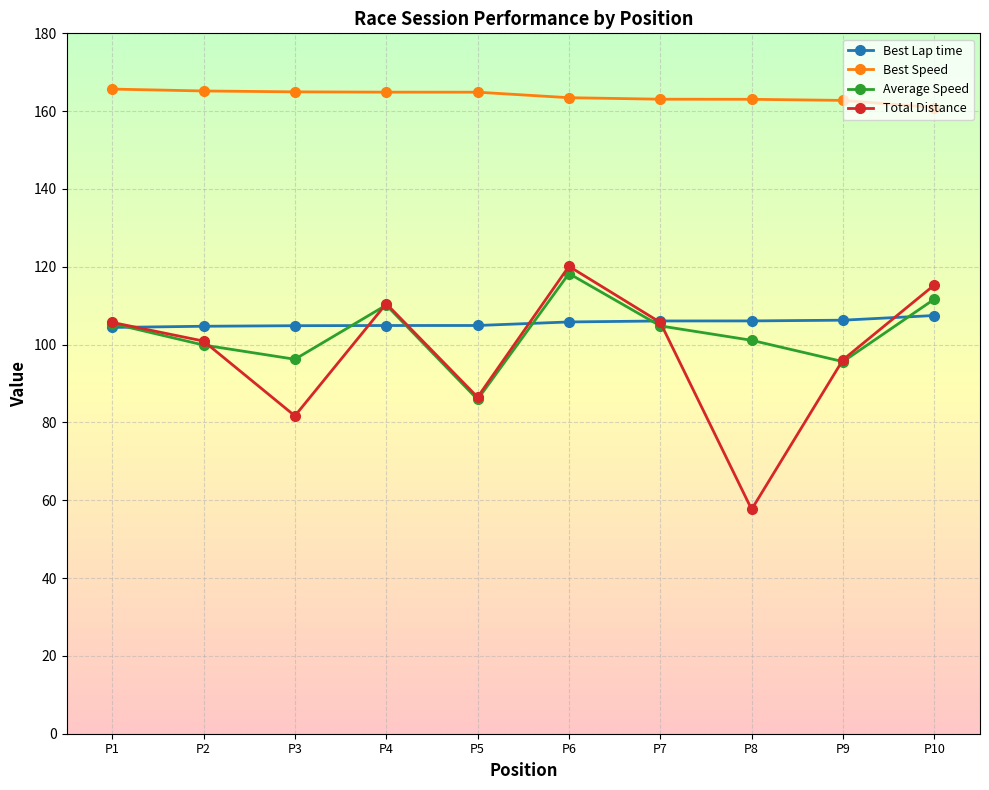

True or false: Best Speed and Average Speed intersect in this chart.

False